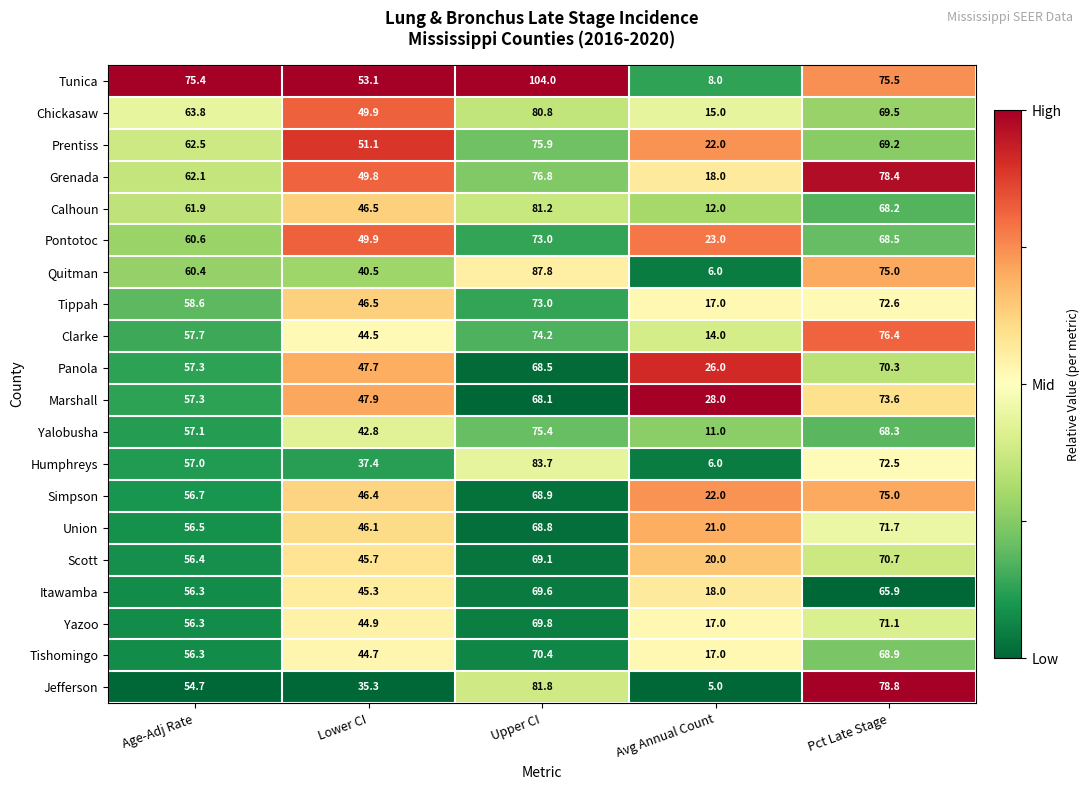

What is the total value across all series at Age-Adj Rate?

1184.9